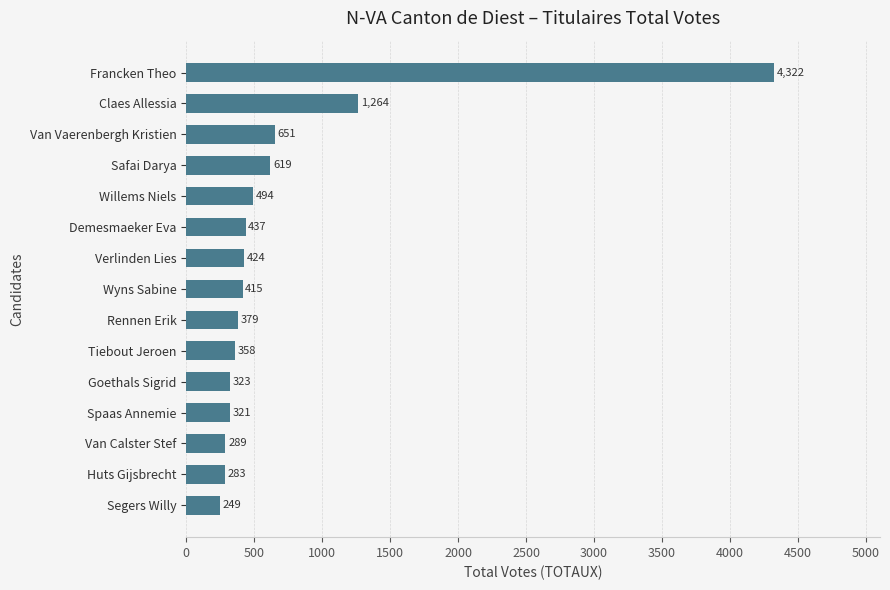

Reading top to bottom, extract all data points from this chart.

4322	1264	651	619	494	437	424	415	379	358	323	321	289	283	249